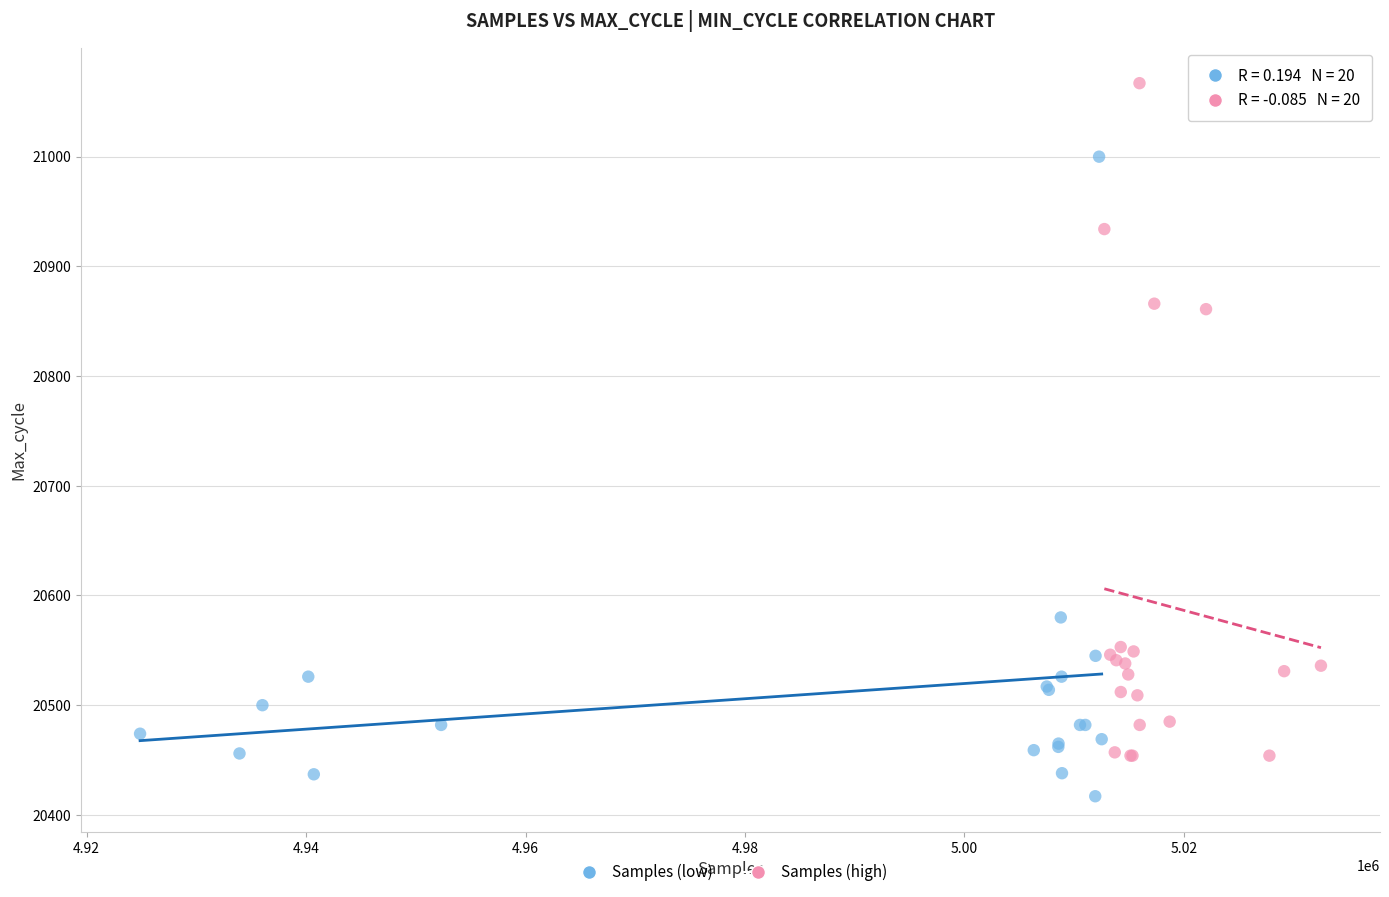

Which series has the largest Y range (max minus min)?

Samples (high)